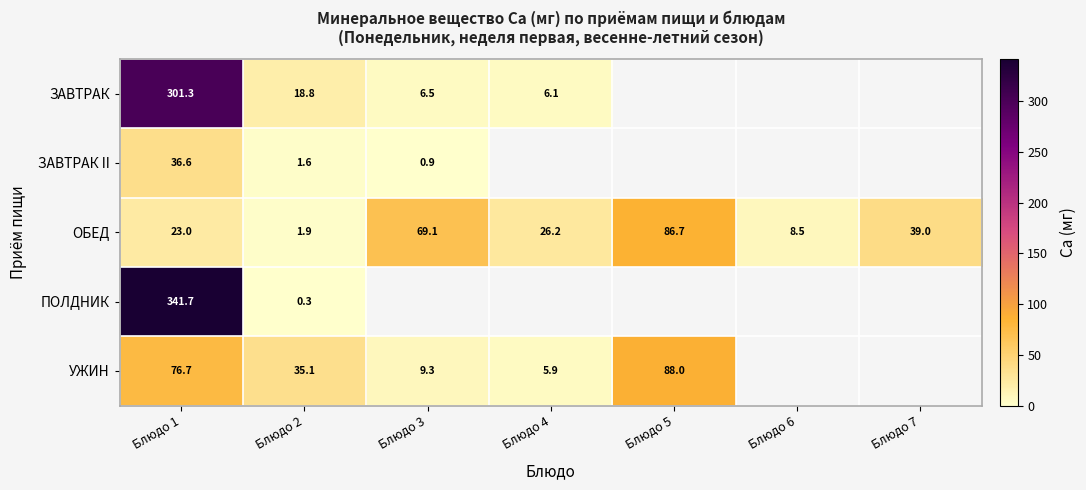

What is the difference between the highest and lowest values at Блюдо 1?

318.7